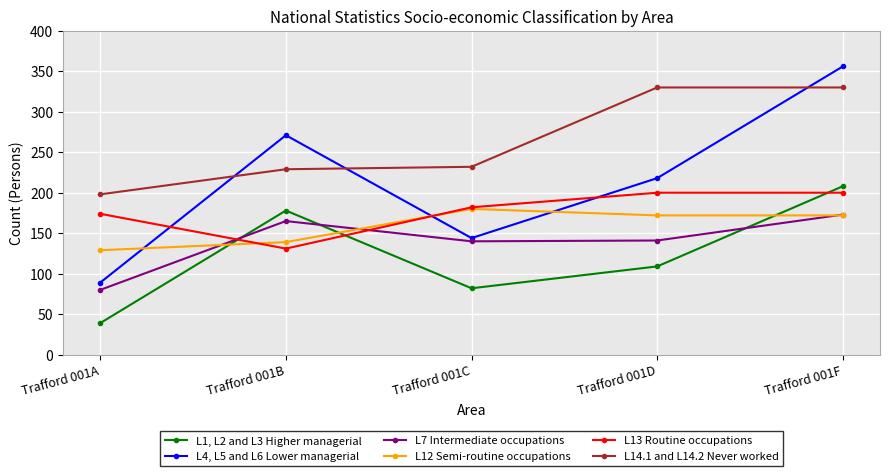

The value of L13 Routine occupations at Trafford 001D is 200. True or false?

True